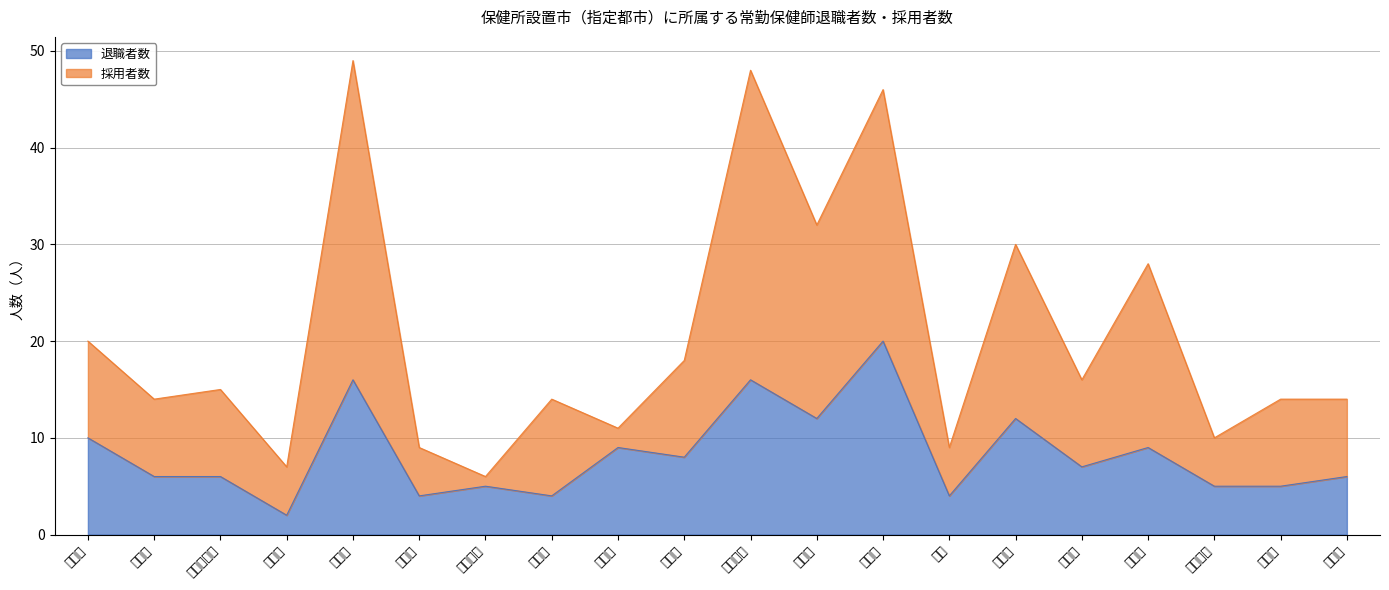

What is the highest value of the 退職者数 series?

20